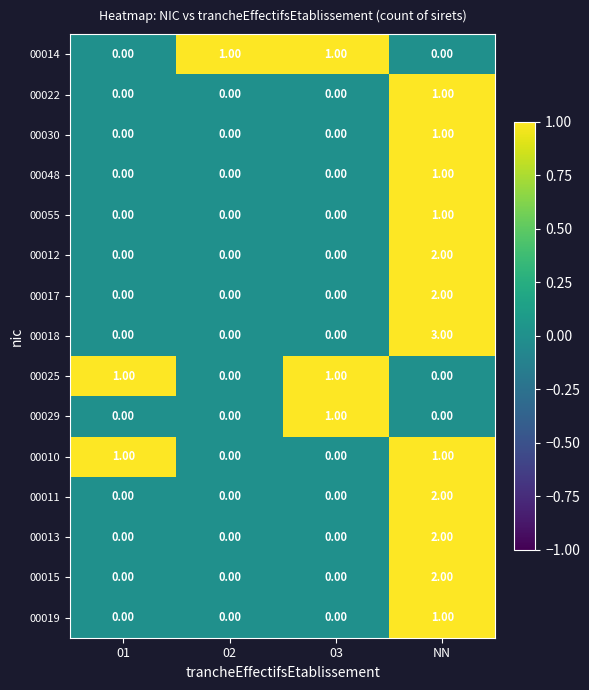

How many distinct data groups are displayed?

15